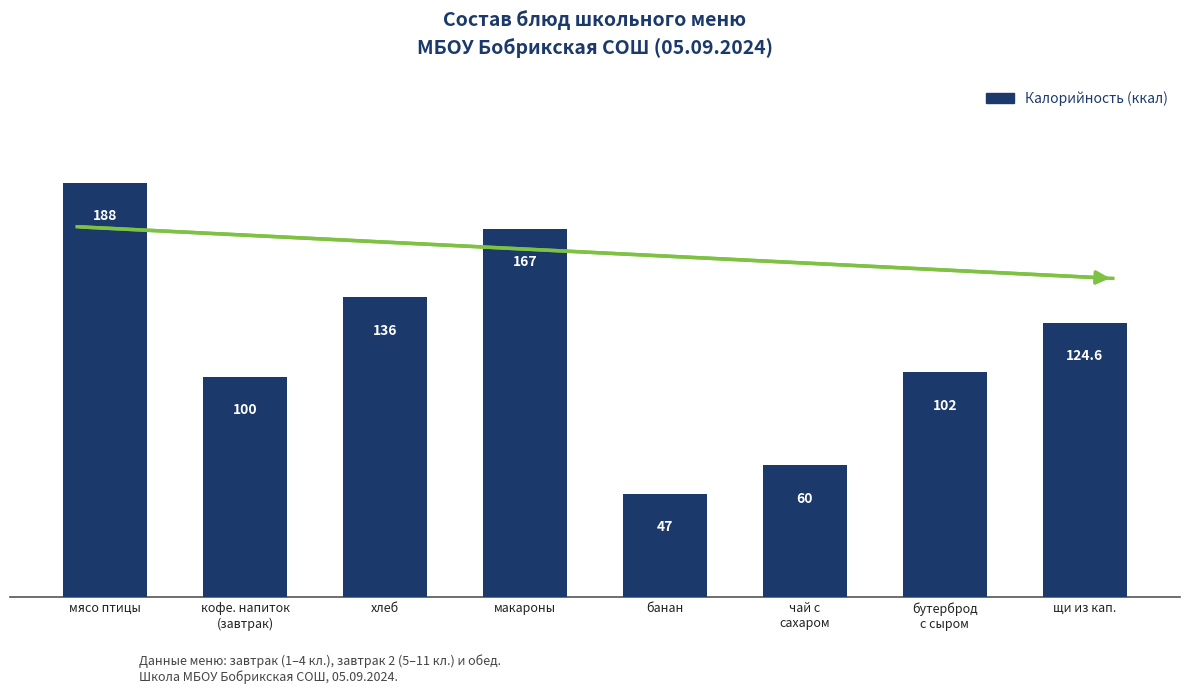

What is the label of the 8th bar from the right?

мясо птицы